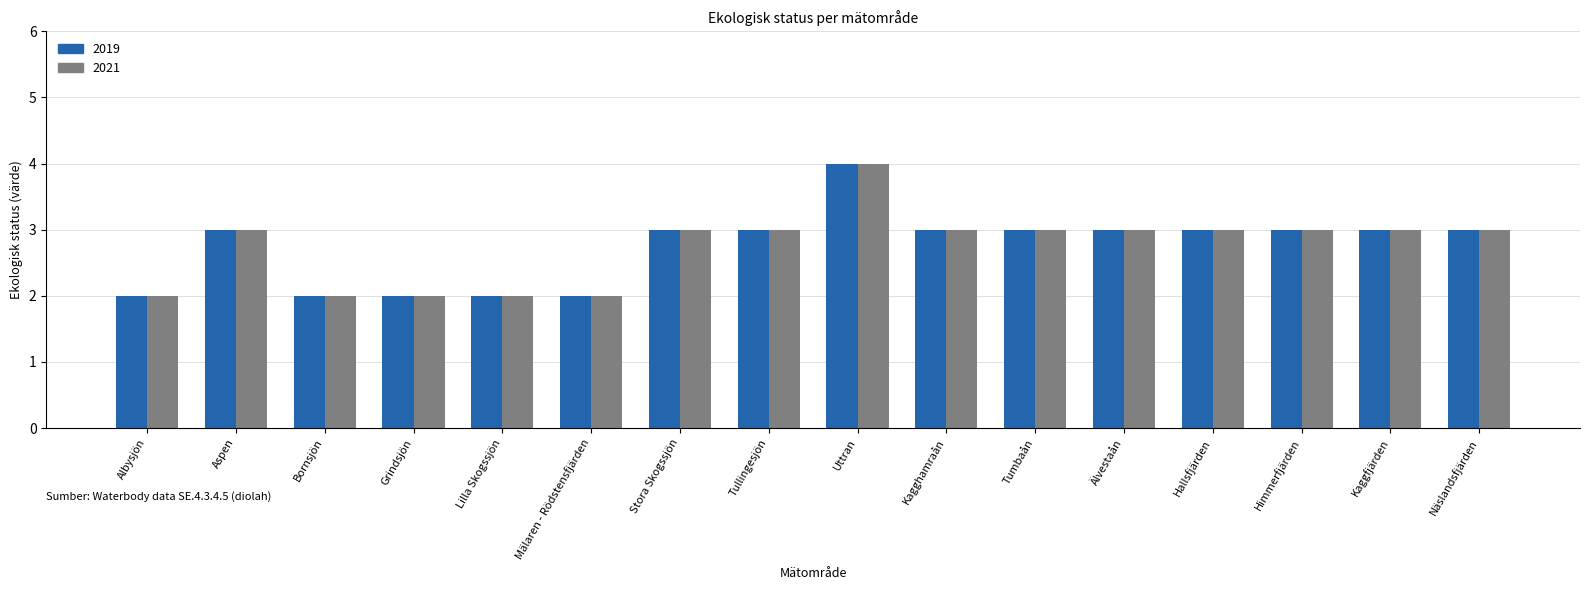

Is it true that 2019 equals 1 at Näslandsfjärden?

False